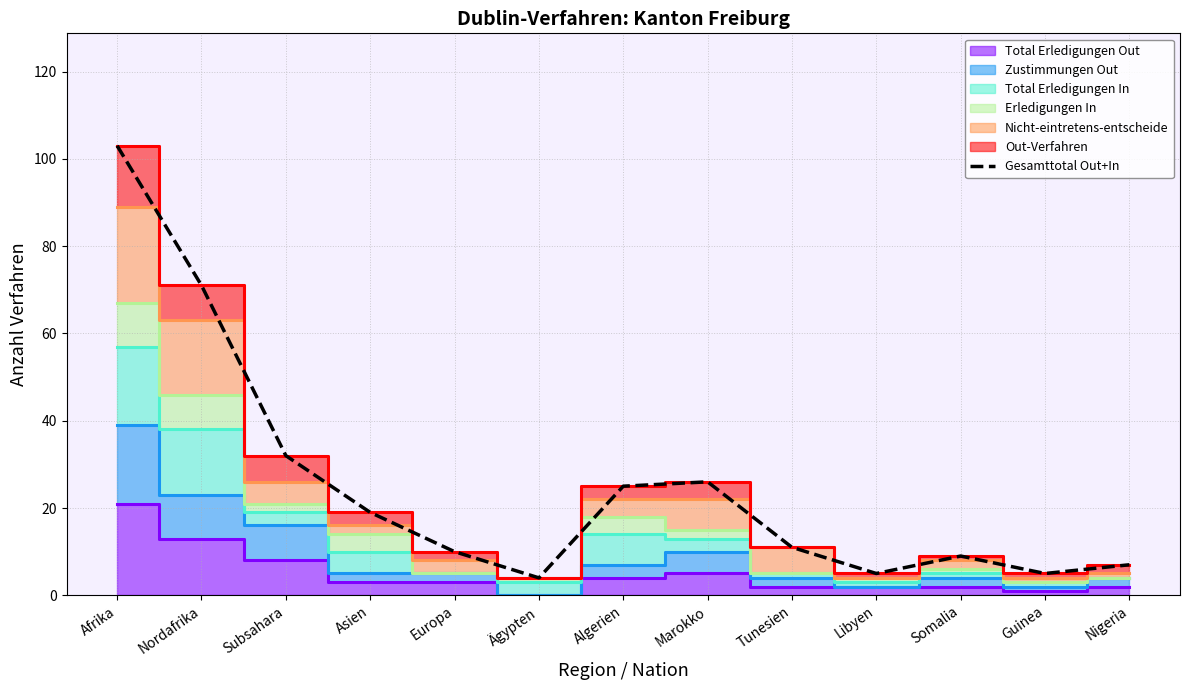

How many data points are above 11?

6